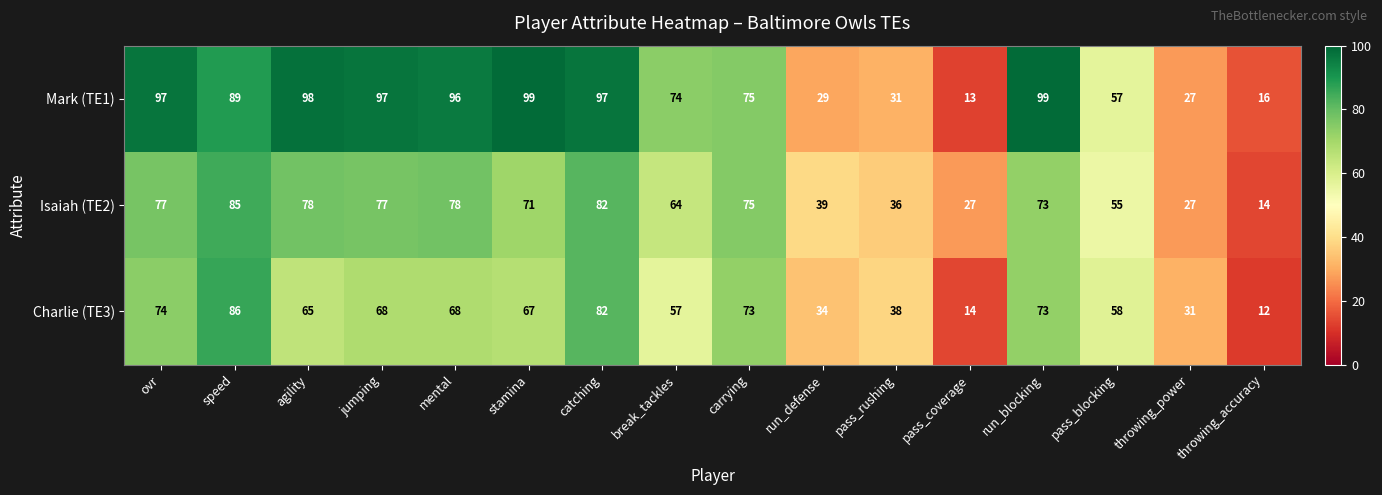

What is the difference between the maximum and minimum values in the Charlie (TE3) series?

74